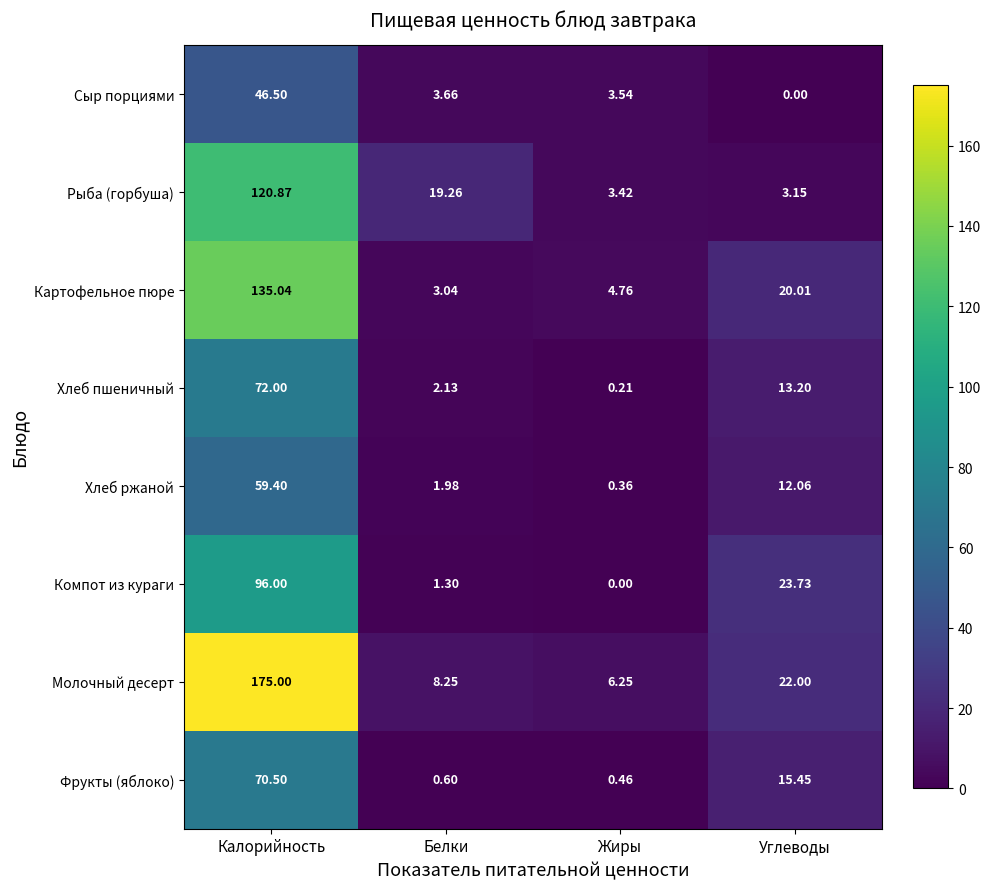

Which series has the largest range (max minus min)?

Молочный десерт